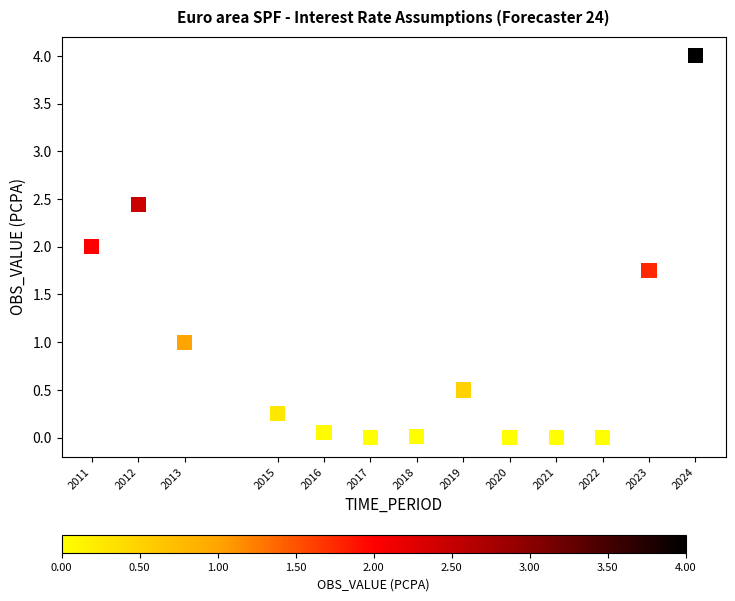

What is the range of Y values (max minus min)?

4.0